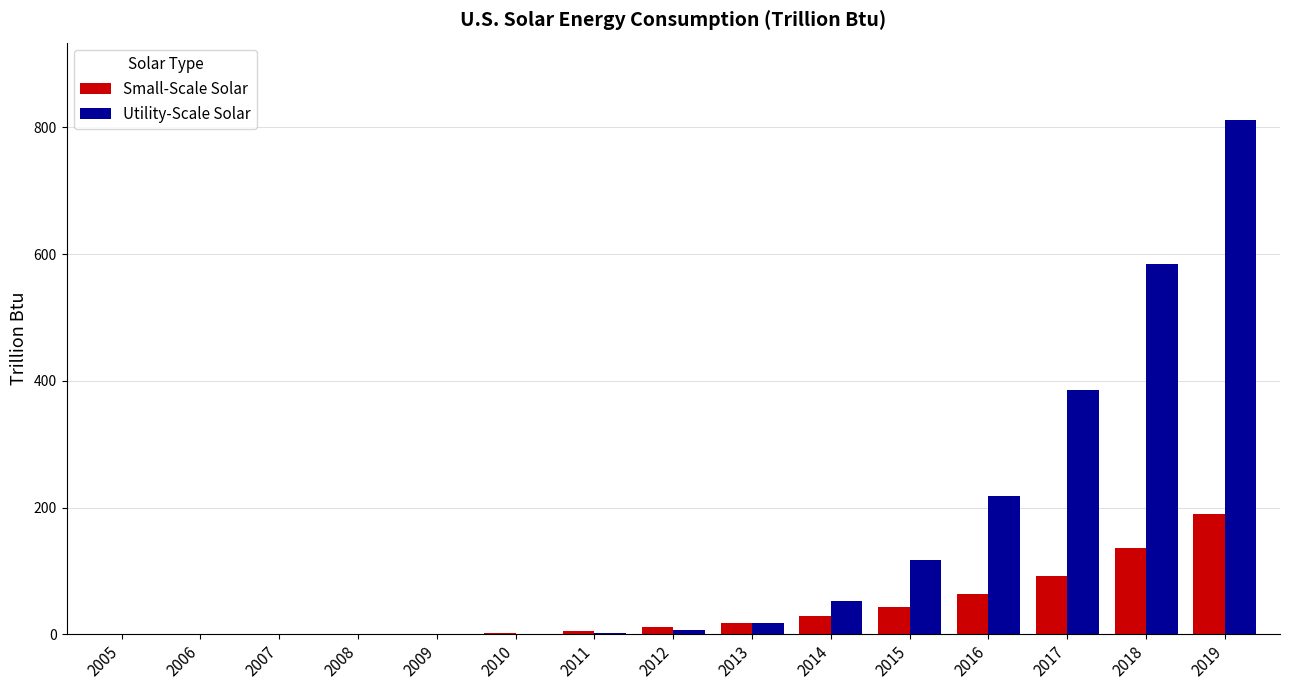

Is it true that Utility-Scale Solar equals -388.1 at 2007?

False